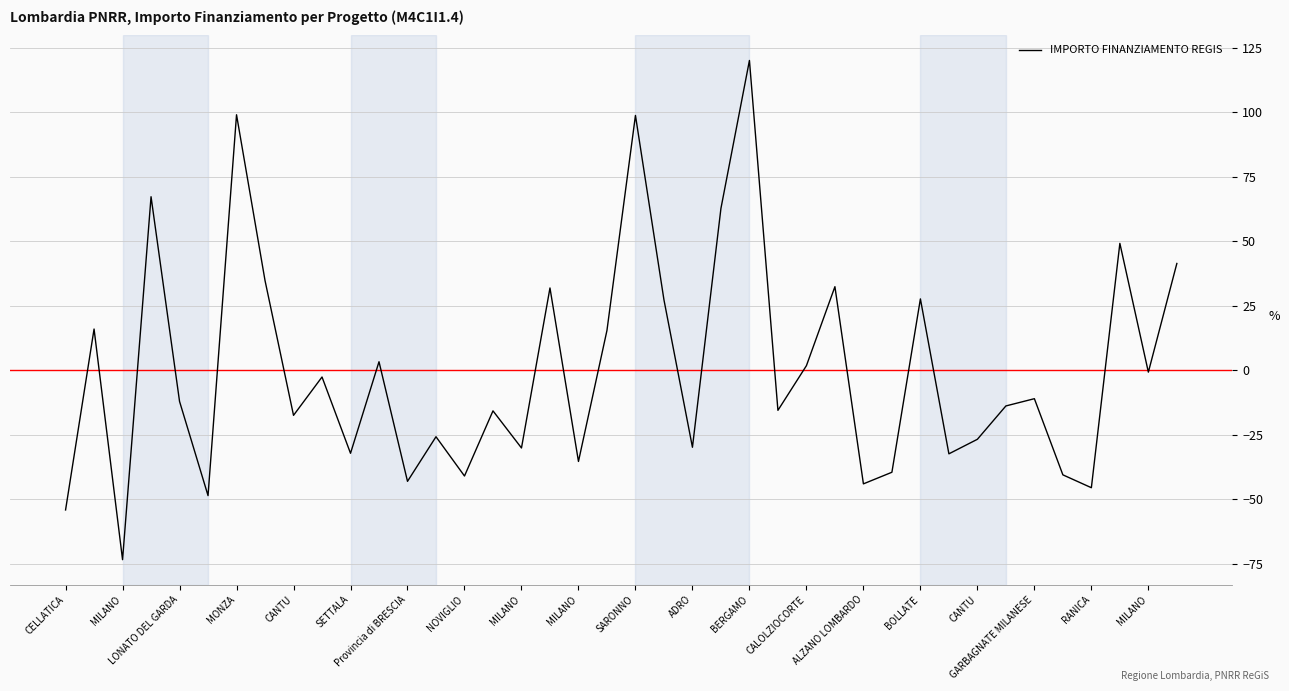

What is the difference between the maximum and minimum values?

193.4